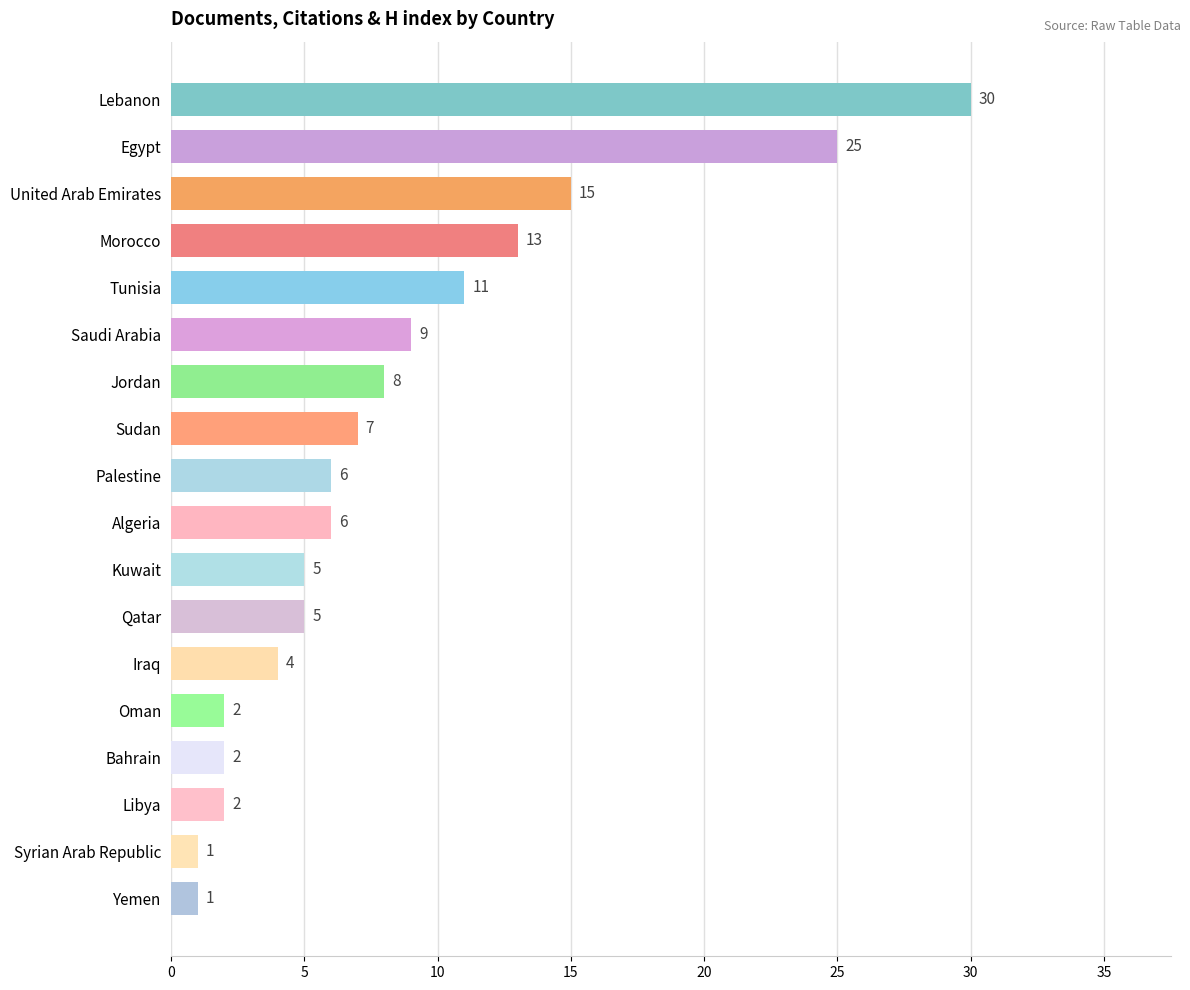

What is the maximum value shown in the chart?

30